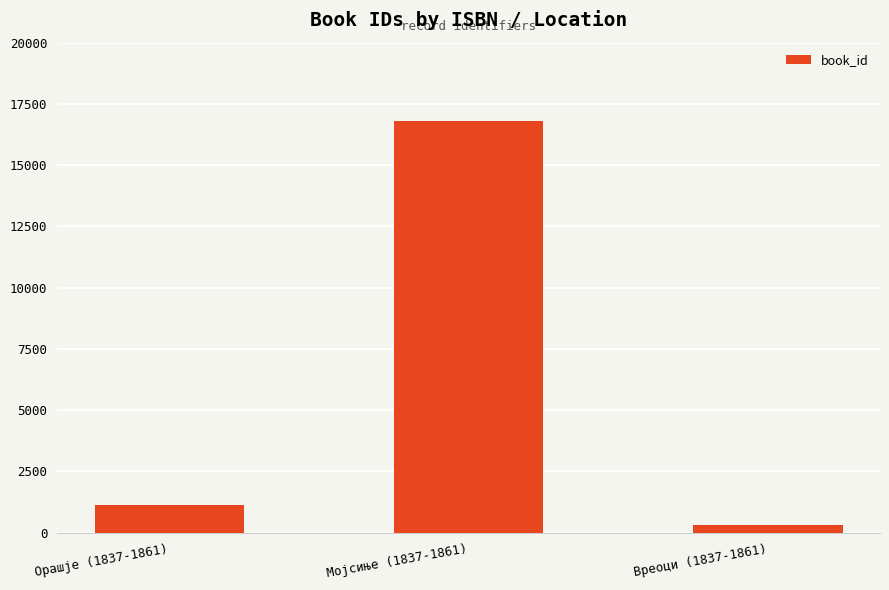

Reading left to right, extract all data points from this chart.

Орашје (1837-1861)=1144	Мојсиње (1837-1861)=16783	Вреоци (1837-1861)=313